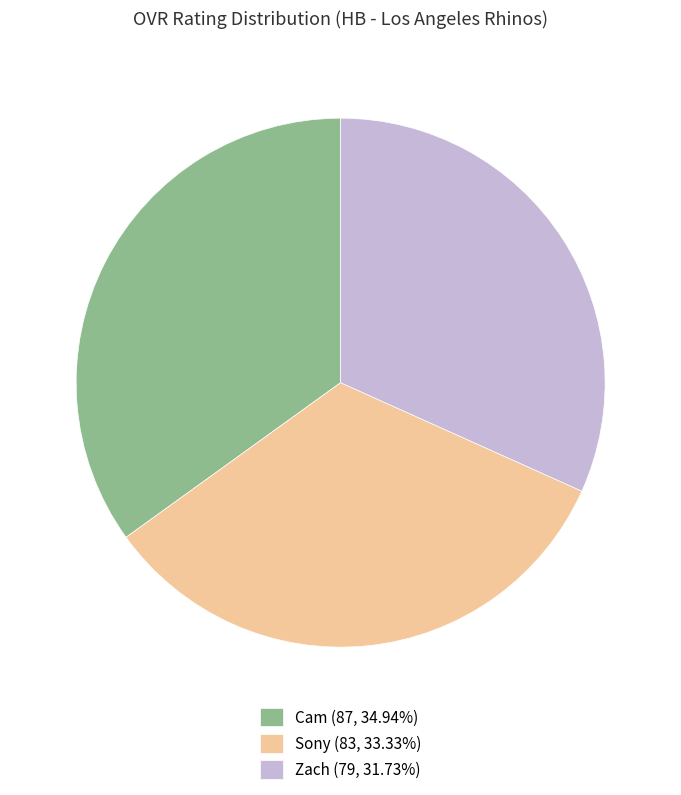

Does Sony account for over 50% of the chart?

No